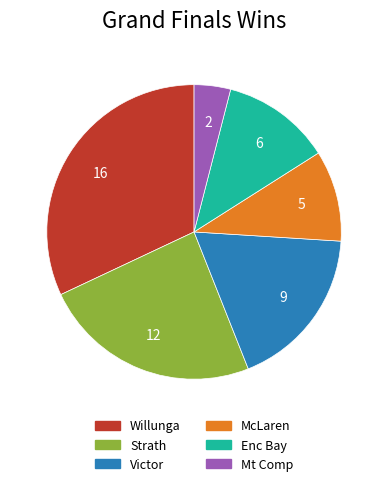

Rank the categories by value from lowest to highest.

Mt Comp, McLaren, Enc Bay, Victor, Strath, Willunga